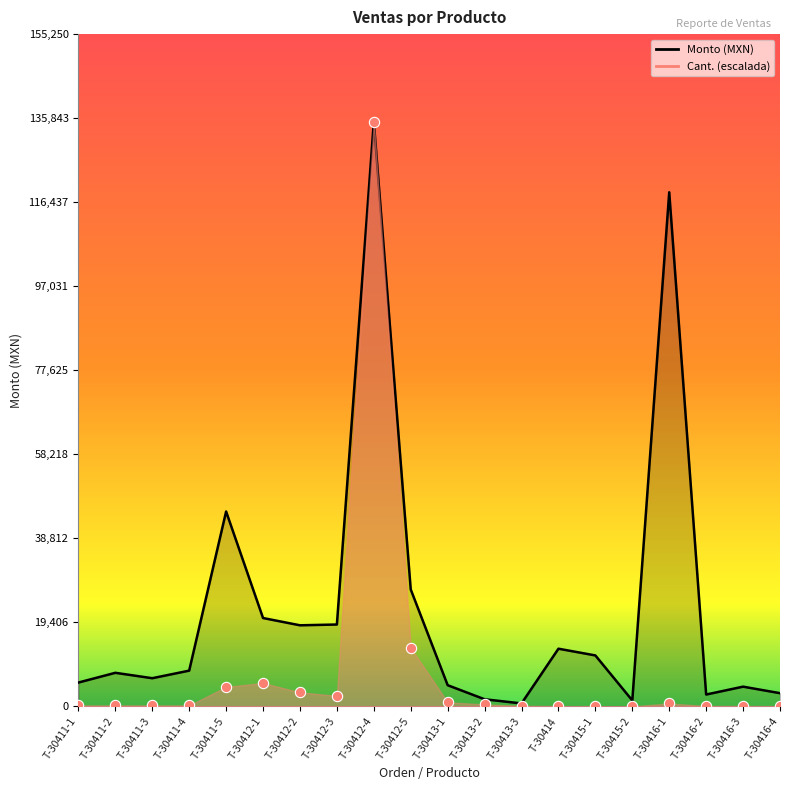

What is the total value across all series at T-30412-5?

40500.0